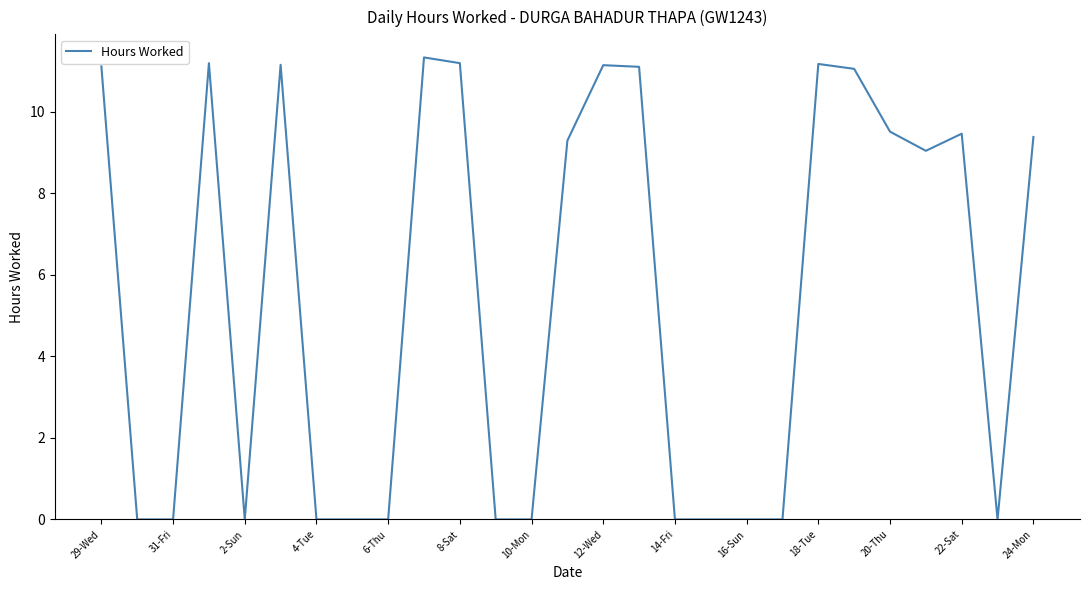

What is the greatest value displayed?

11.3